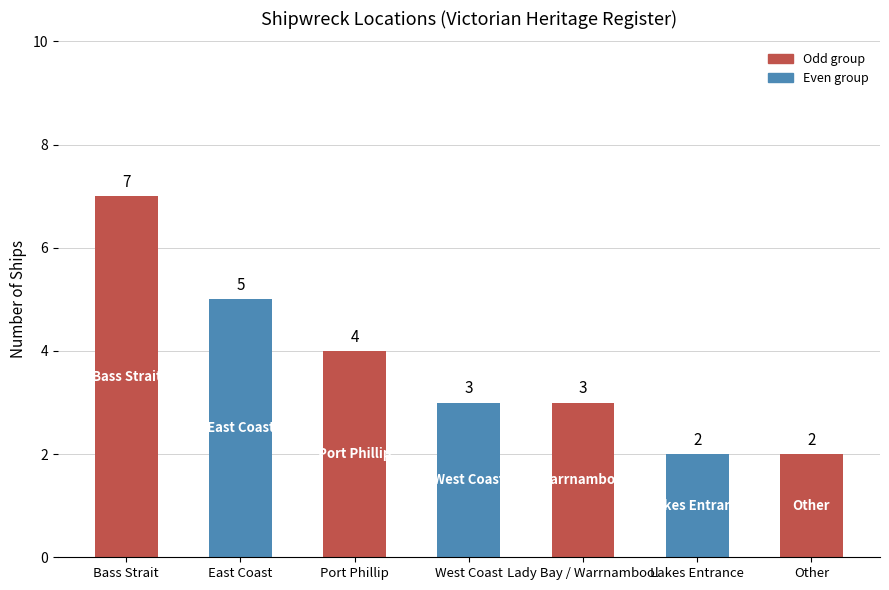

What is the label of the 3rd bar from the left?

Port Phillip